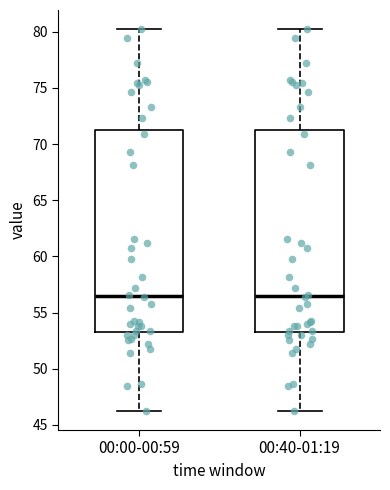

Reading left to right, read every box against the y-axis: the position of its median line, the range the box covers, and the ends of its whiskers. The values are not printed on the chart, so give them approximately, as read against the axis.

00:00-00:59: median 56.5, box 53.5 to 71.5, whiskers 46.5 to 80.0
00:40-01:19: median 56.5, box 53.5 to 71.5, whiskers 46.5 to 80.0